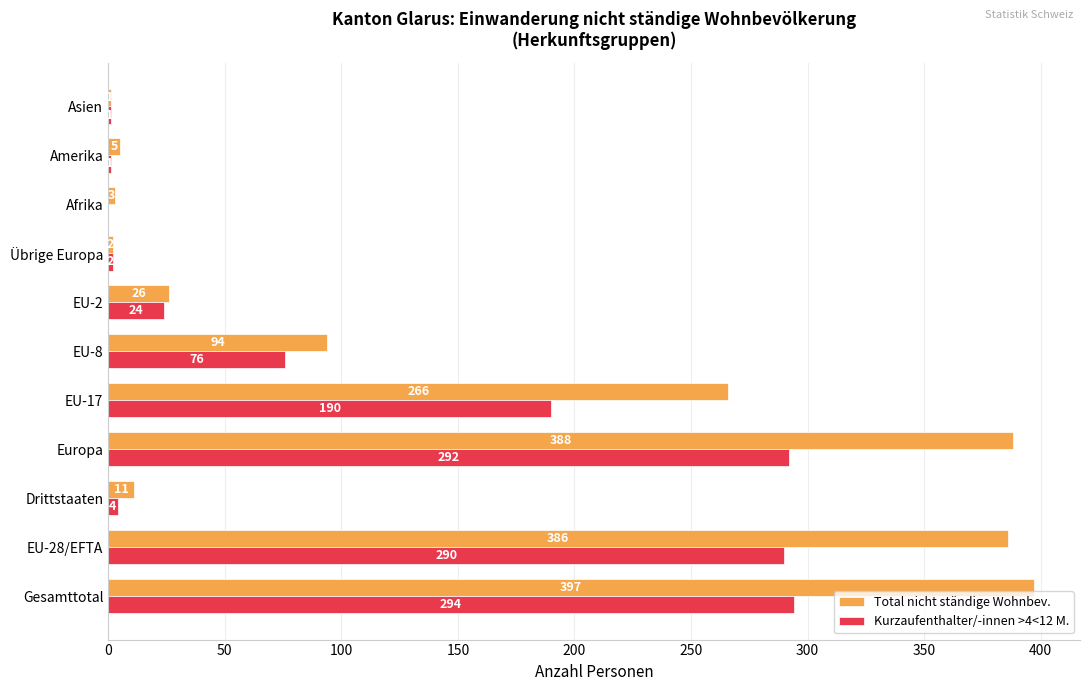

What are all the series names shown in the legend?

Total nicht ständige Wohnbev., Kurzaufenthalter/-innen >4<12 M.